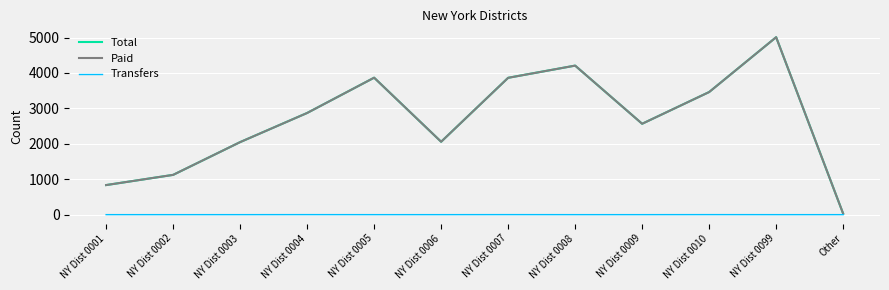

At which label does Paid reach its peak?

NY Dist 0099